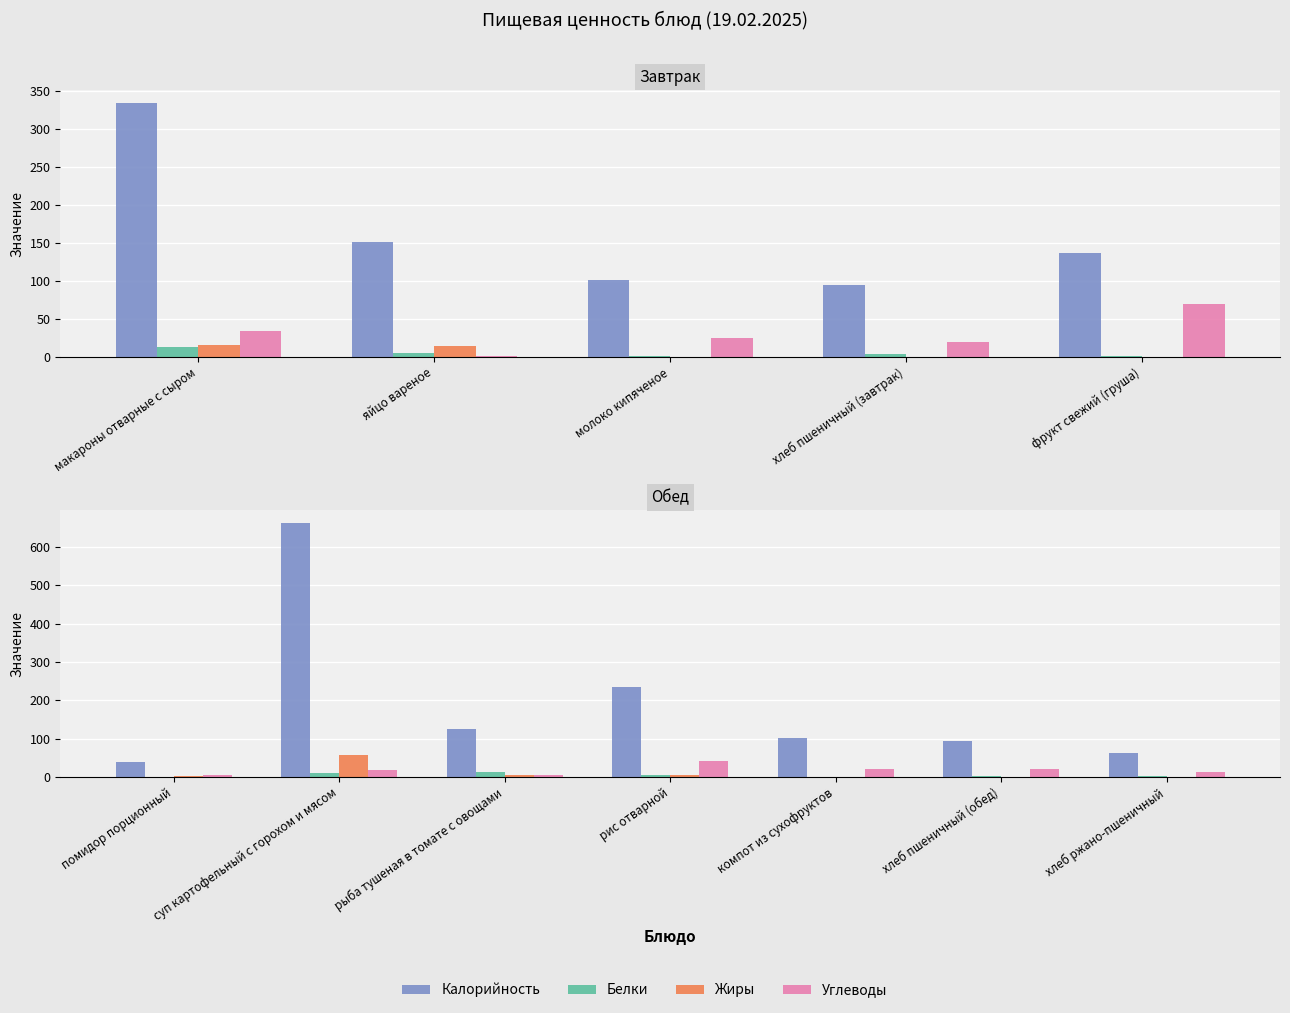

What is the sum of the Белки values at компот из сухофруктов and рис отварной?

3.9